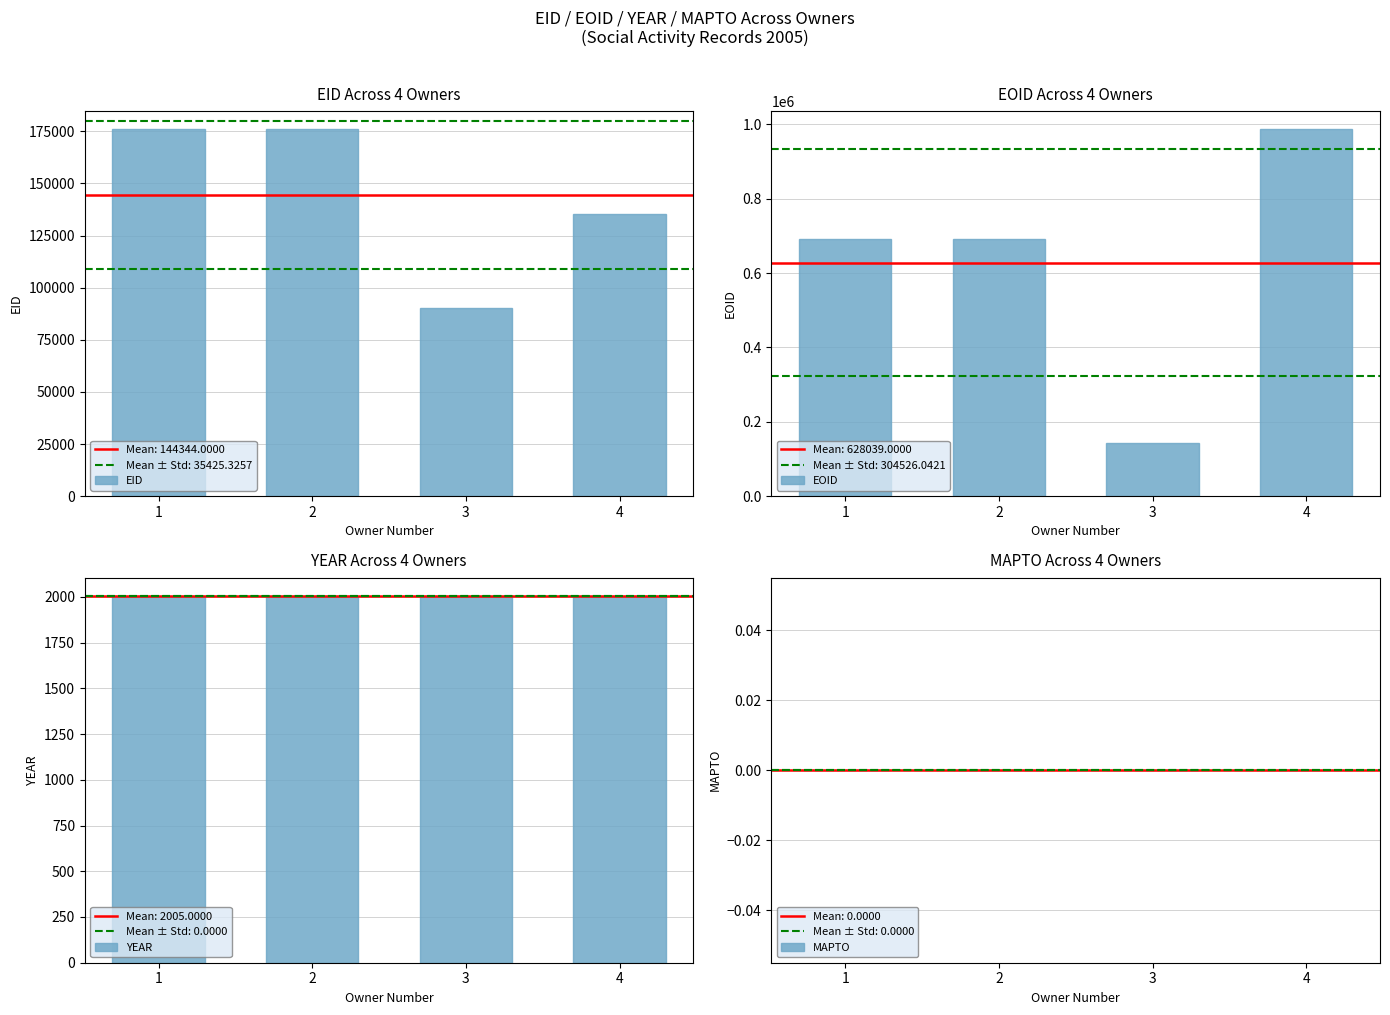

Are the bars grouped side by side (vs. stacked)?

Yes